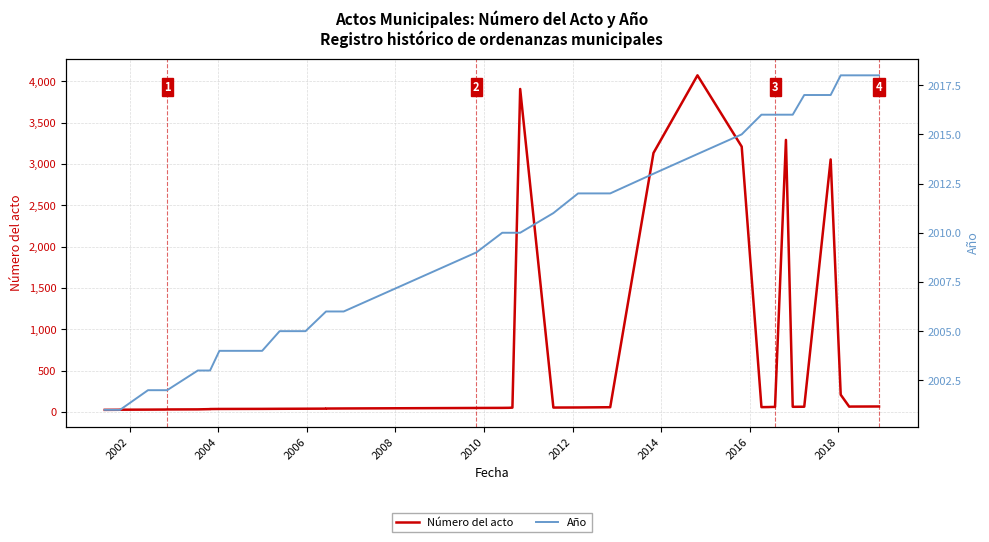

How many times do Año and Número del acto cross each other?

8